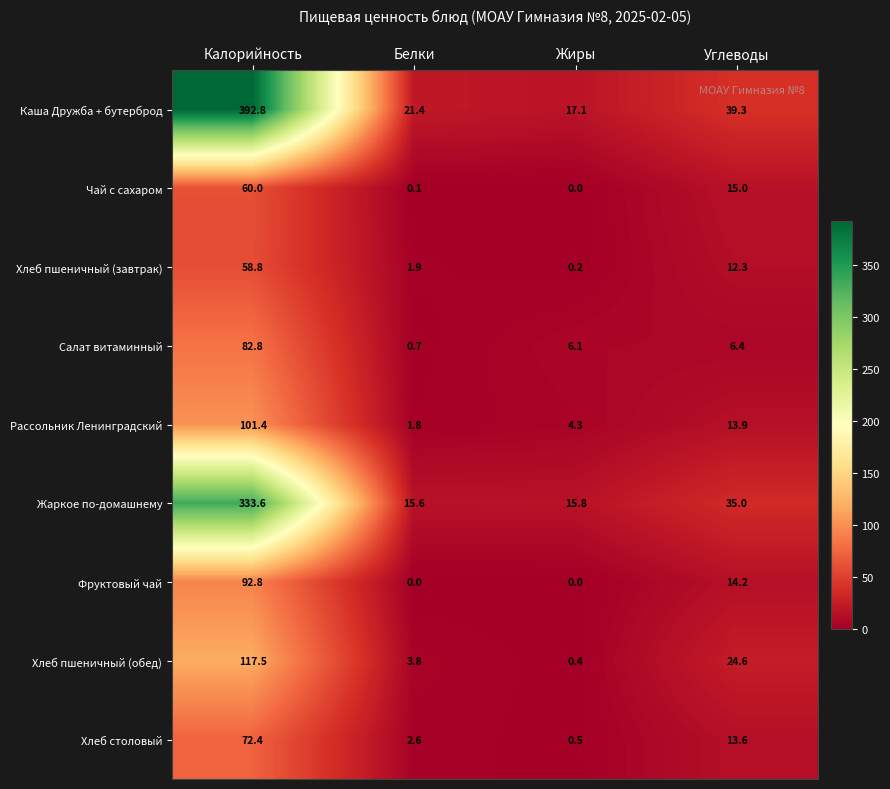

How many series are shown in this chart?

9